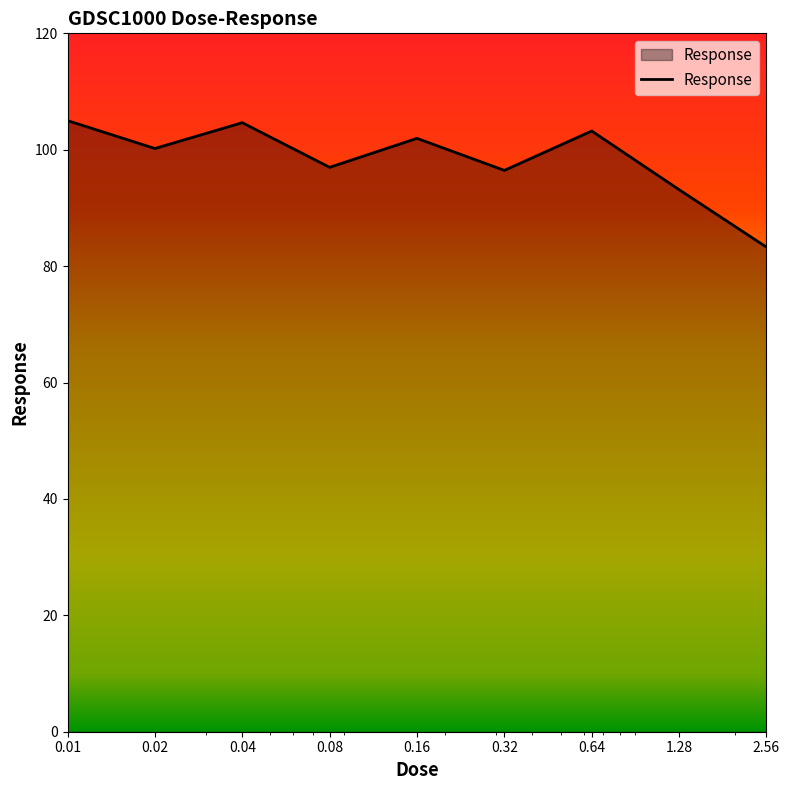

What is the difference between the maximum and minimum values?

21.7